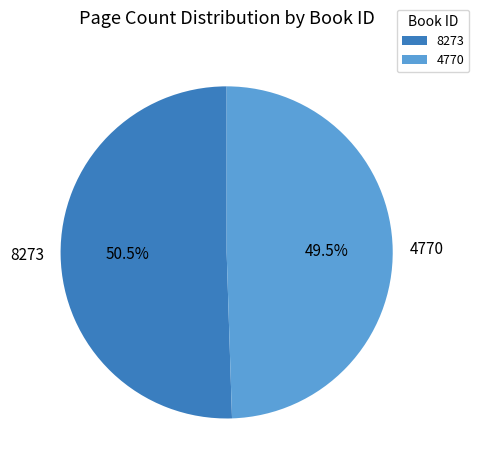

What percentage is NOT represented by 8273?

49.5%